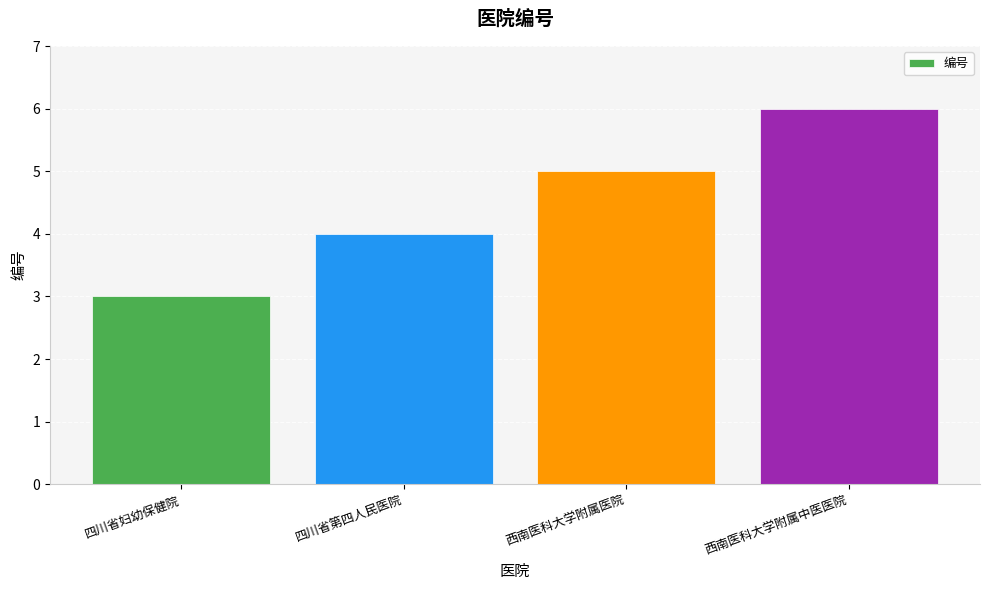

What is the difference between the second highest and second lowest values?

1